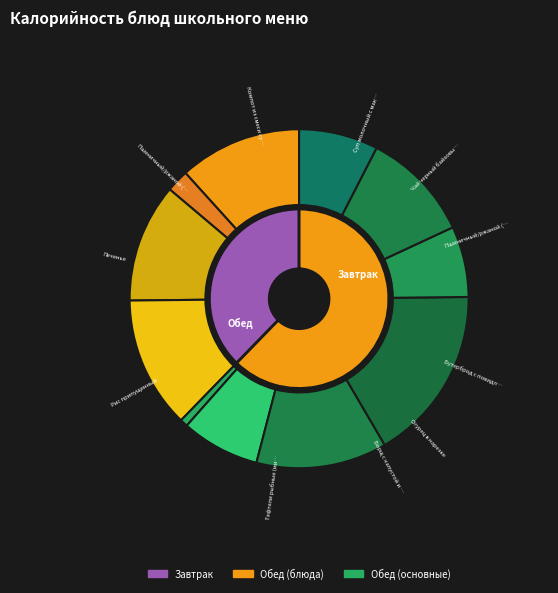

Is it true that Чай черный байховый с сахаром is 17% of the pie?

False